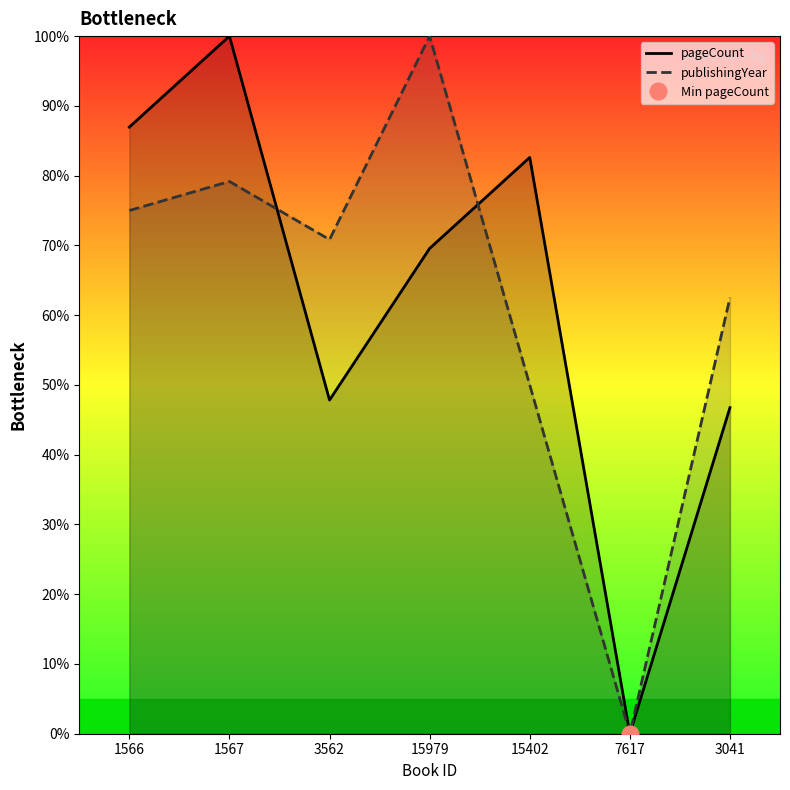

How many series are shown in this chart?

2